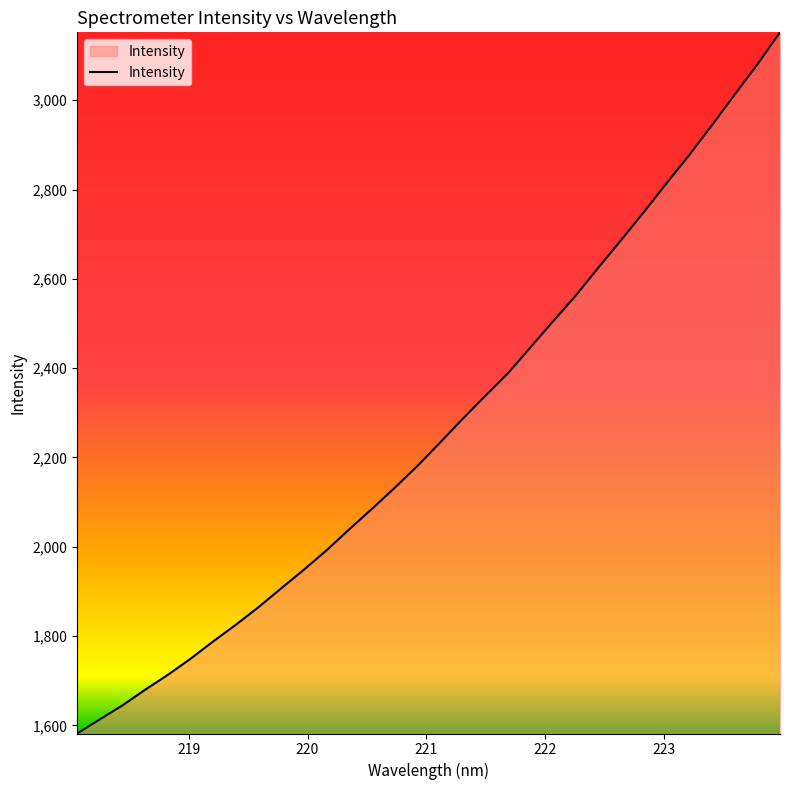

What is the maximum value shown in the chart?

3152.1